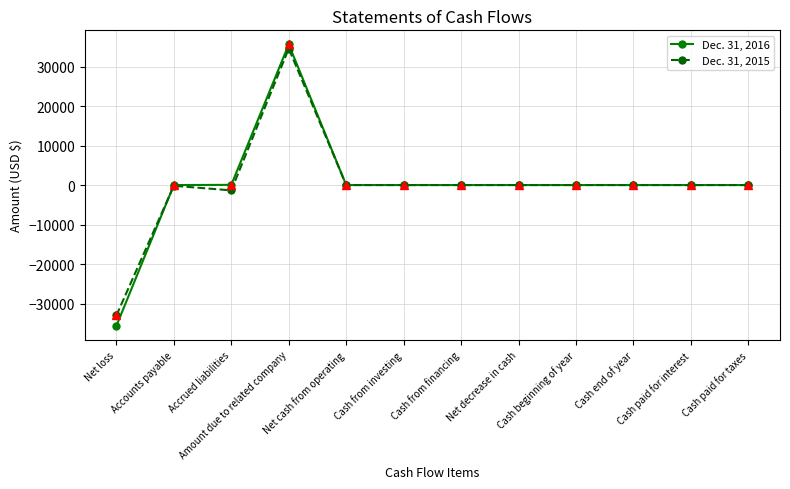

Read the Dec. 31, 2015 value at Accrued liabilities.

-1349